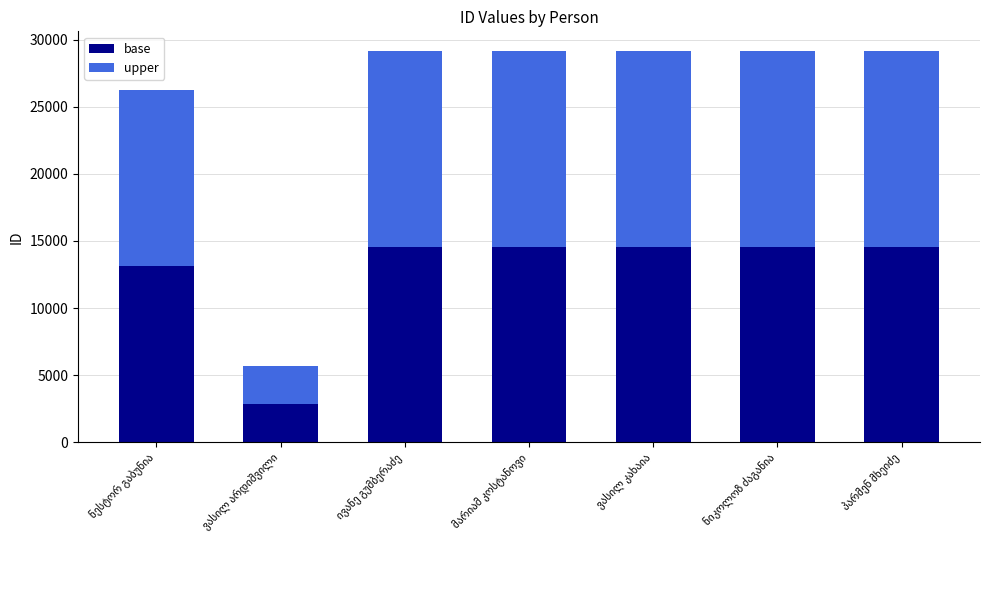

What is the difference between the maximum and minimum values in the base series?

11733